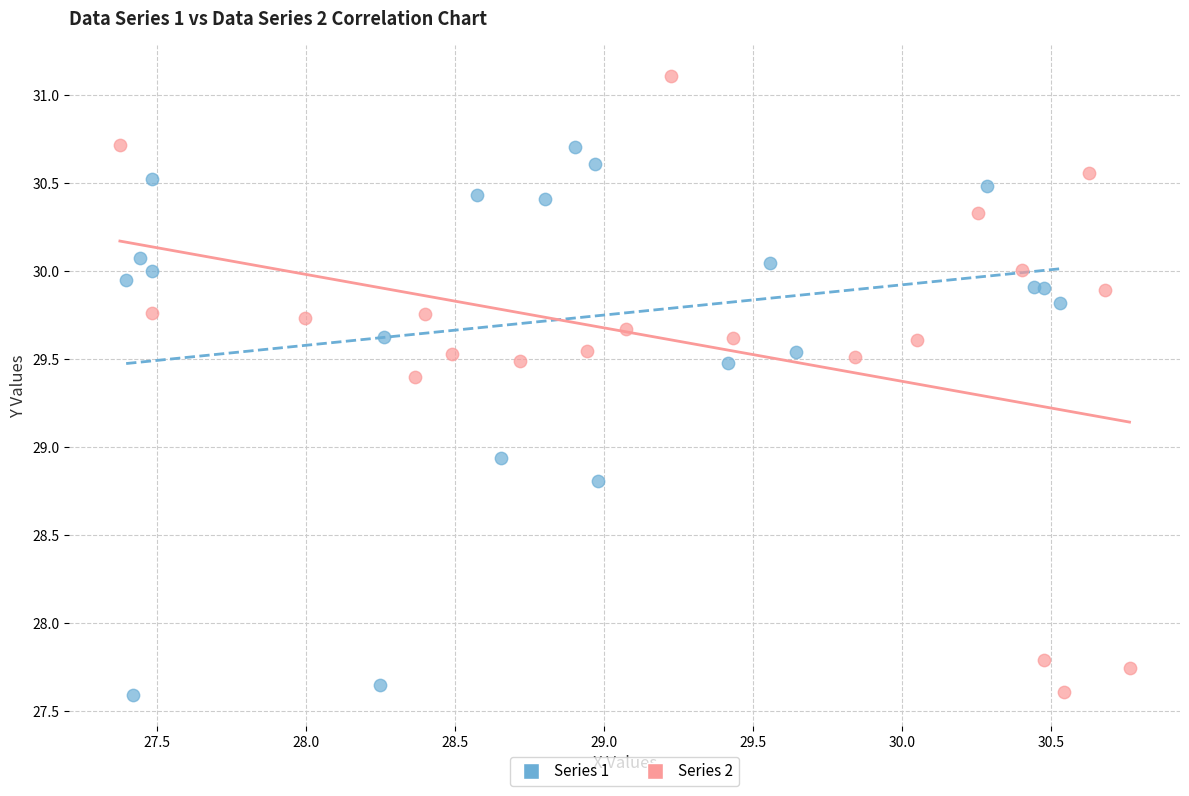

Which series has the widest spread of Y values?

Series 2